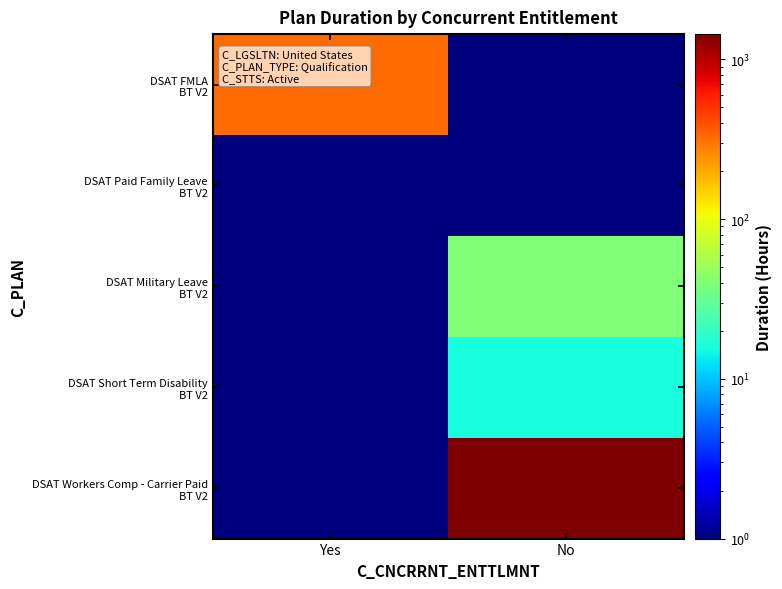

Rank the series at No from lowest to highest value.

DSAT FMLA BT V2, DSAT Paid Family Leave BT V2, DSAT Short Term Disability BT V2, DSAT Military Leave BT V2, DSAT Workers Comp - Carrier Paid BT V2